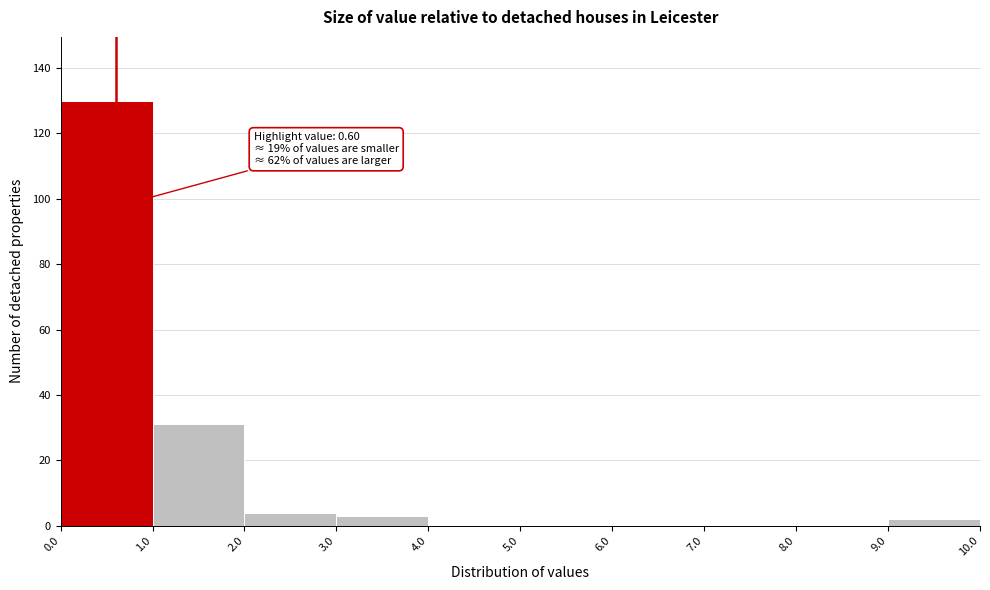

Over which range of the x-axis is the bar tallest?

0.0 to 1.0